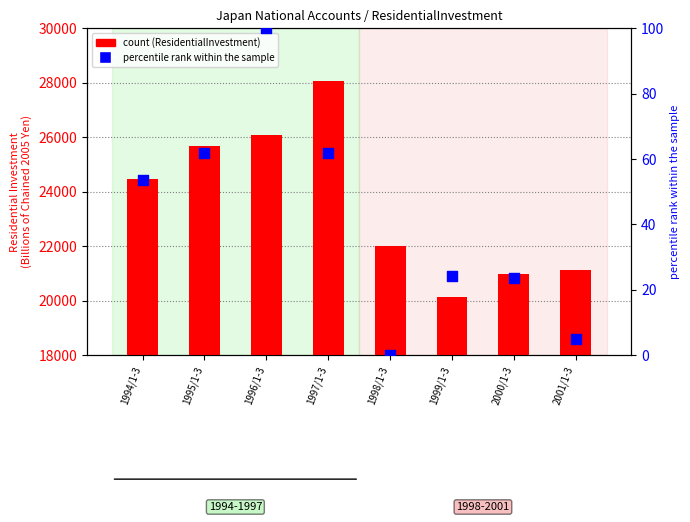

Which series has the widest spread of Y values?

count (ResidentialInvestment)